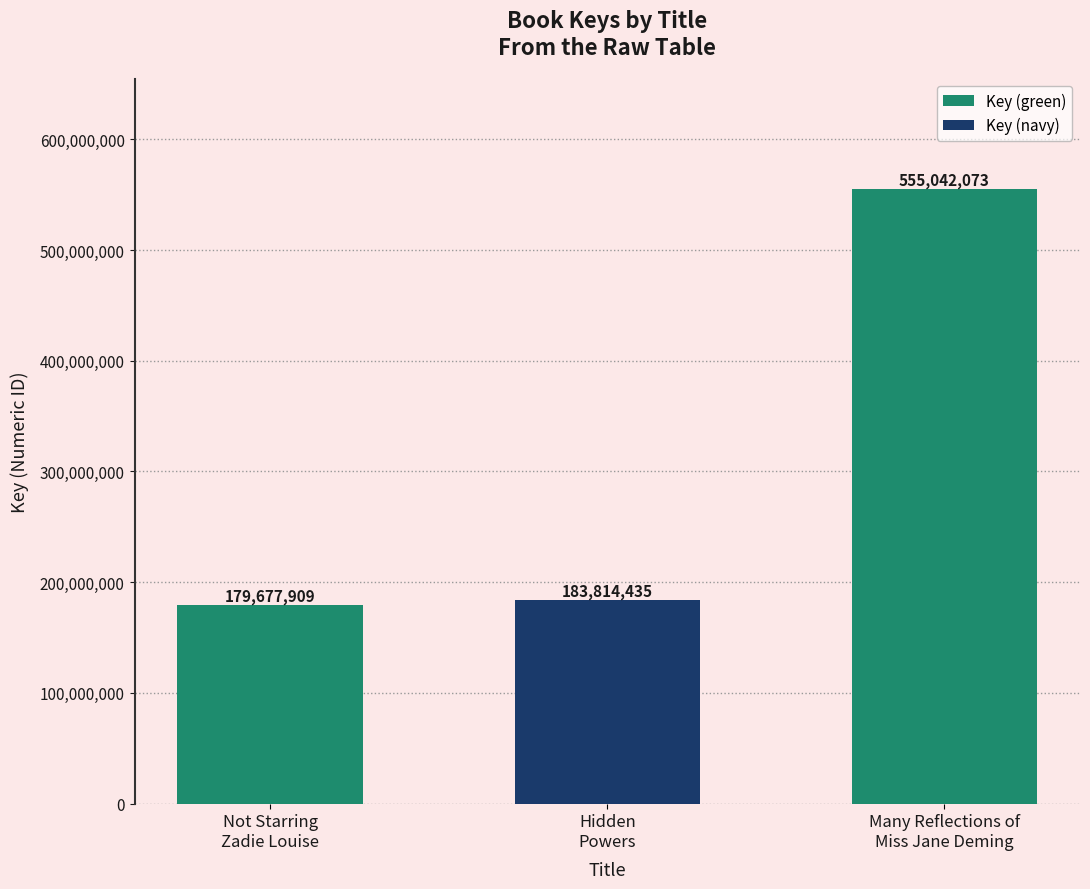

Reading left to right, what are all the values shown in this chart?

179677909	183814435	555042073